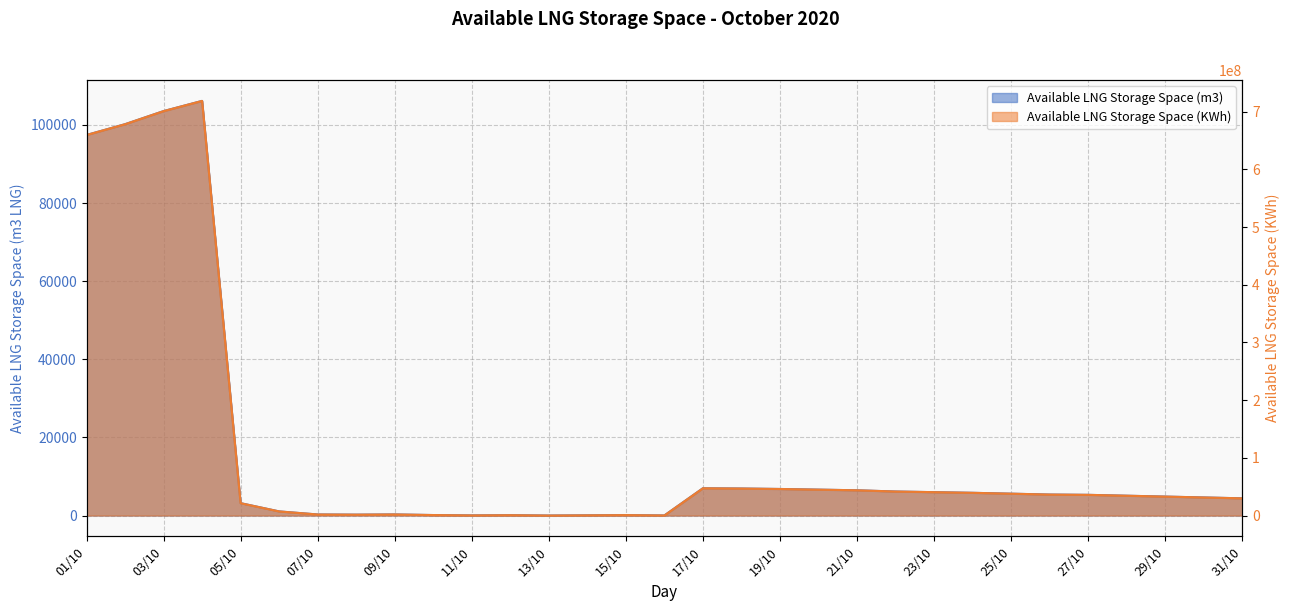

Where is the first local minimum for Available LNG Storage Space (KWh)?

2020-10-08